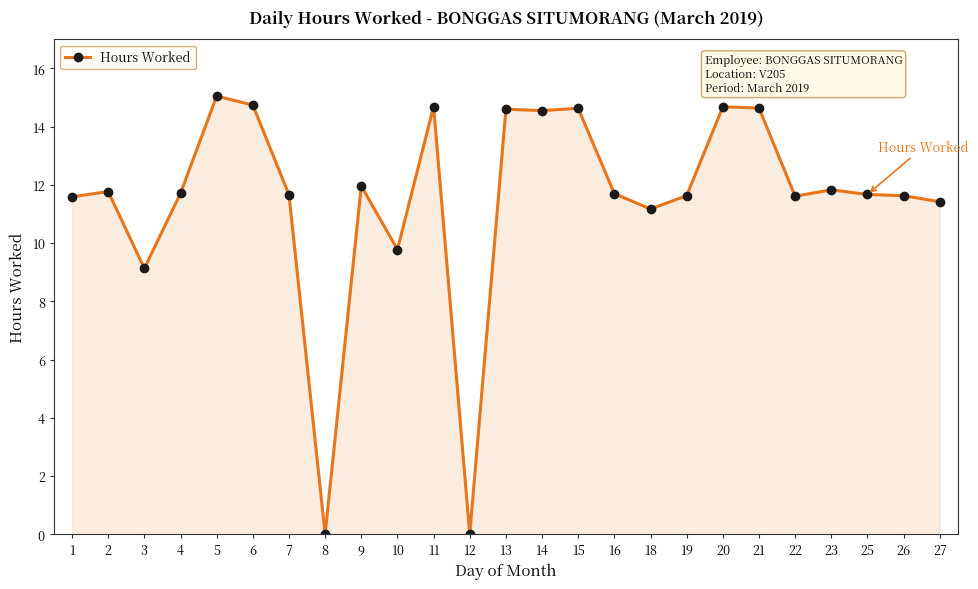

What is the value of the 5th point from the left?

15.1